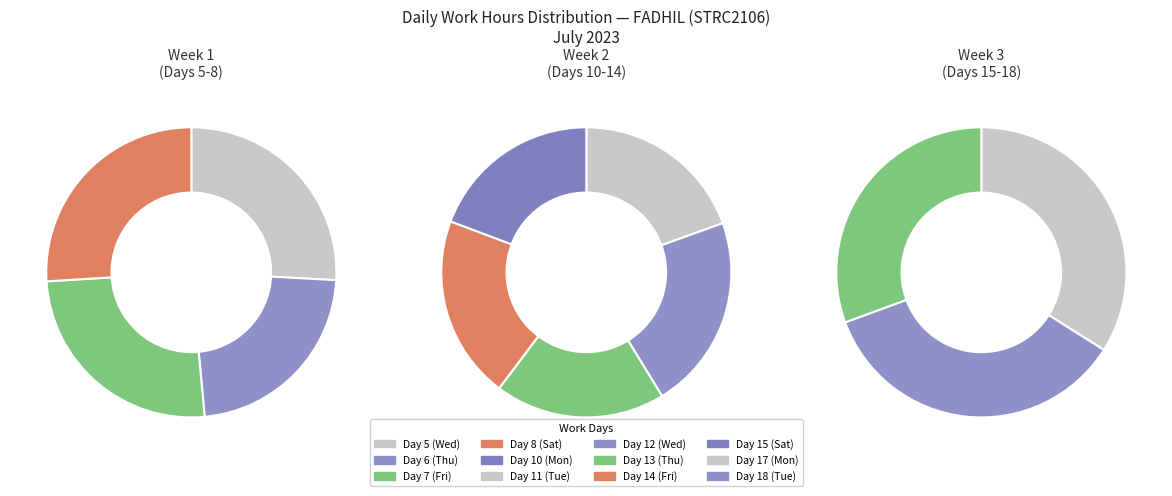

Does Day 12 (Wed) account for over 50% of the chart?

No